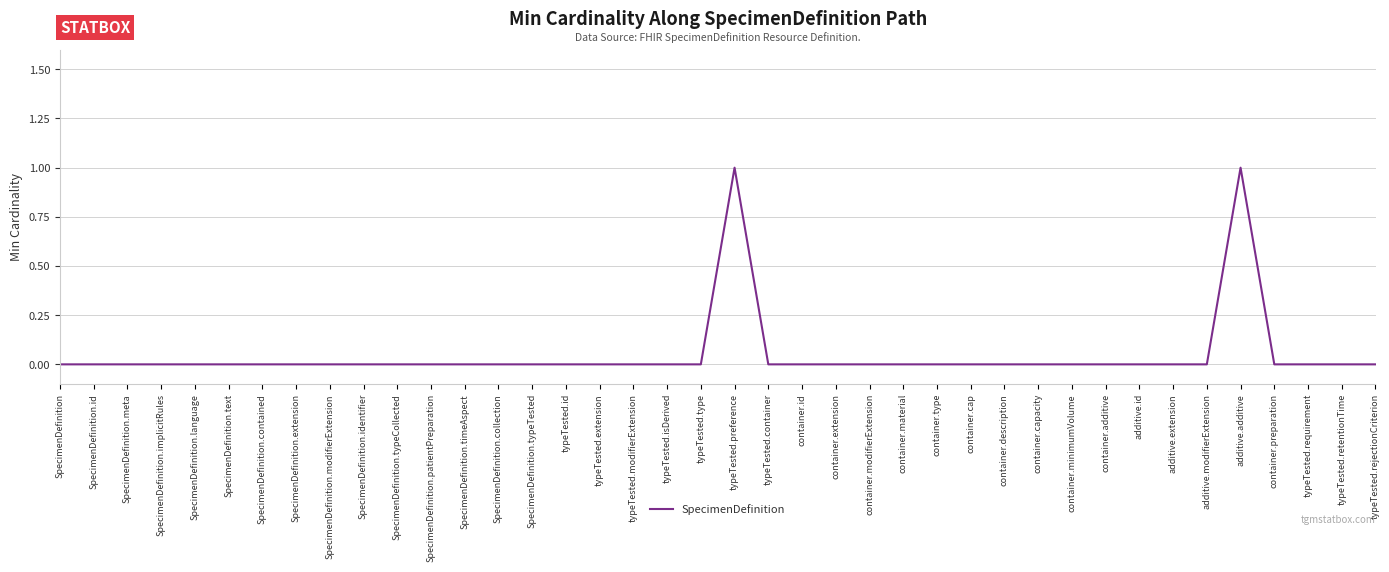

Reading left to right, transcribe all the data shown in this chart.

0	0	0	0	0	0	0	0	0	0	0	0	0	0	0	0	0	0	0	0	1	0	0	0	0	0	0	0	0	0	0	0	0	0	0	1	0	0	0	0